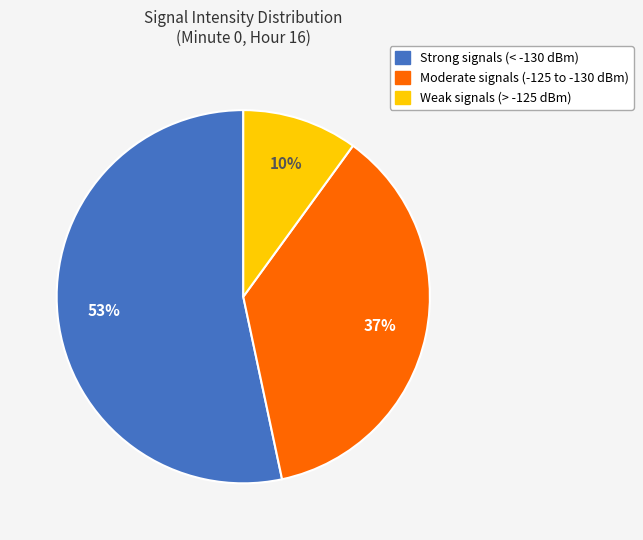

To the nearest percent, what is the difference between the largest and smallest slice percentages?

43%